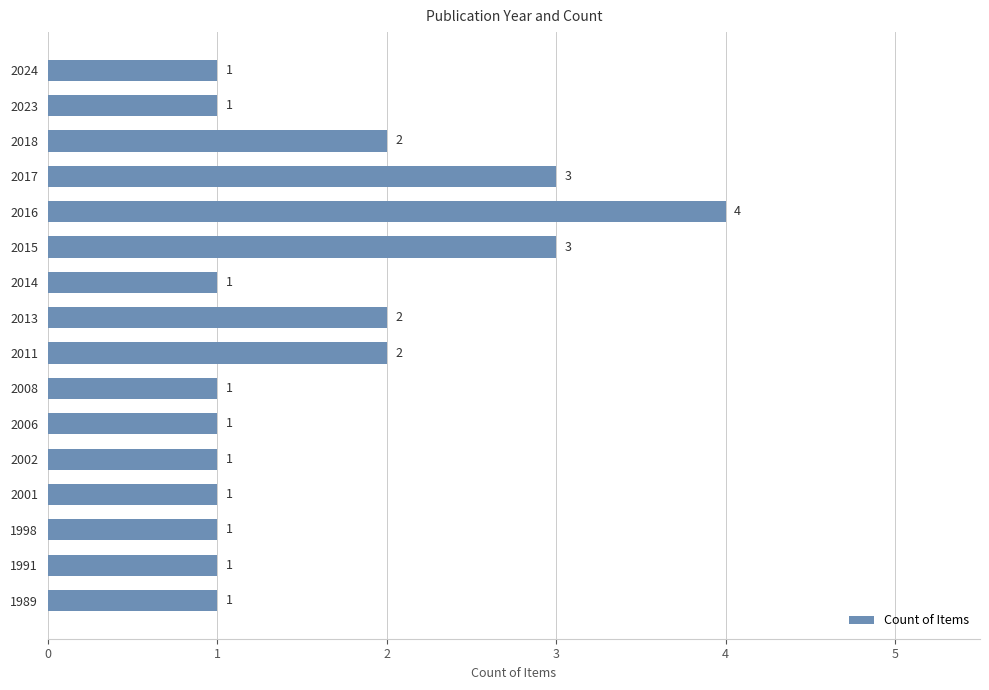

What is the ratio of the value at 2024 to the value at 2018?

0.5